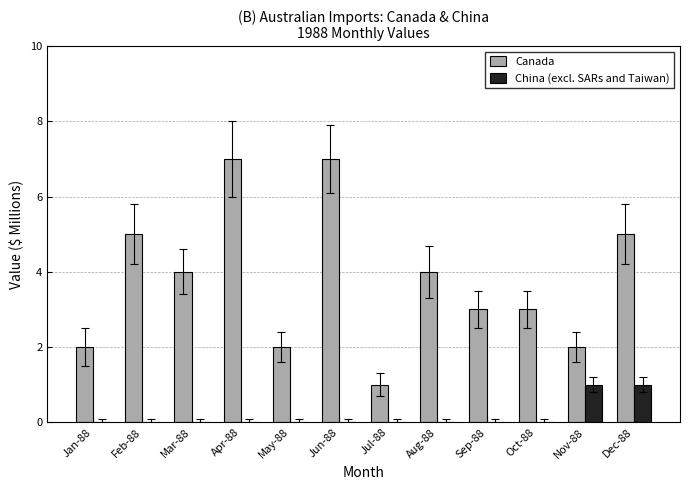

What is the total value across all series at Sep-88?

3